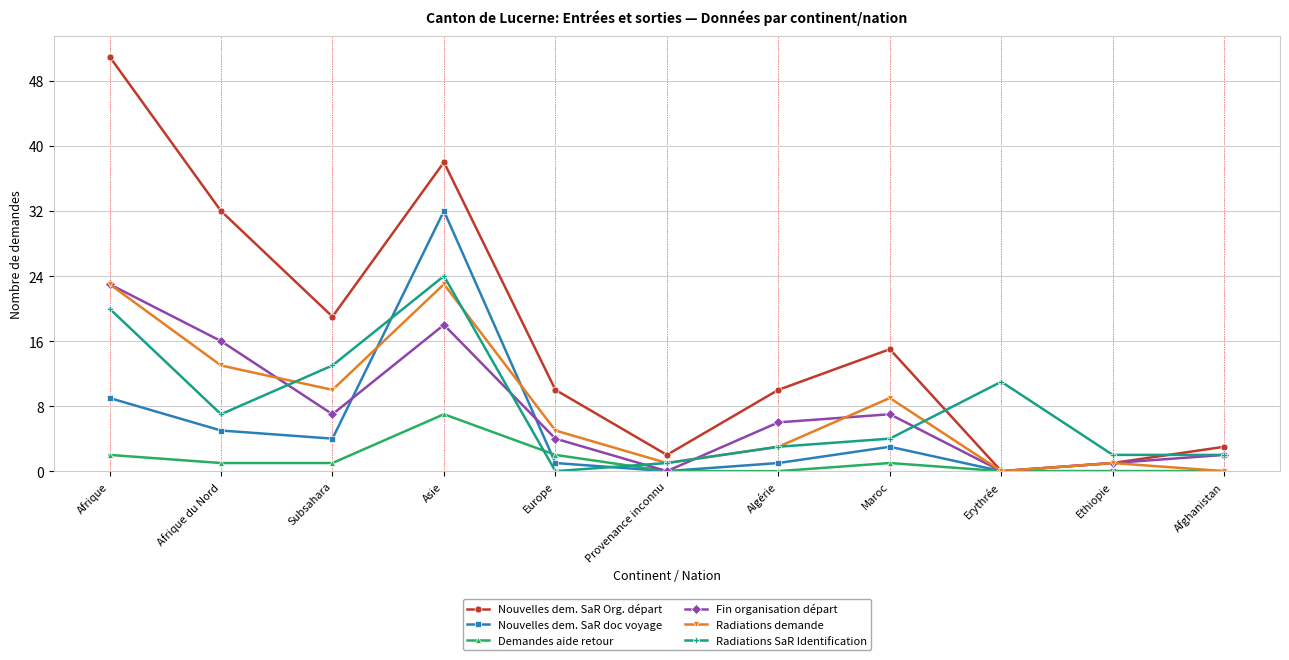

True or false: Nouvelles dem. SaR doc voyage and Radiations SaR Identification cross at least once.

True